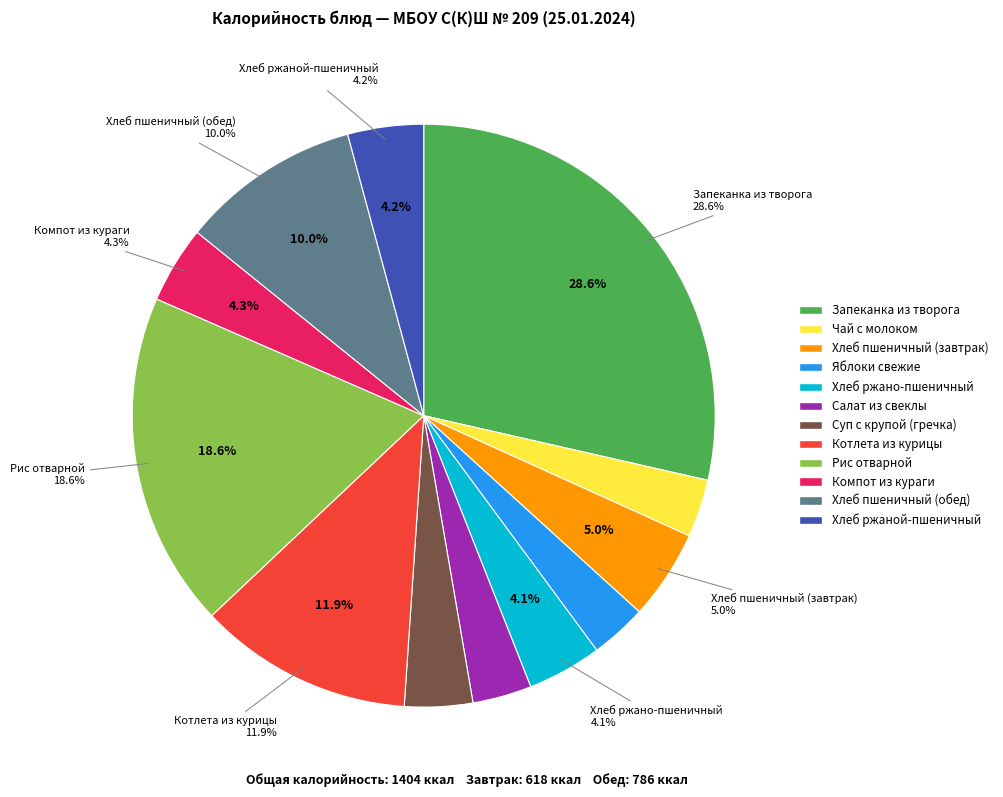

To the nearest percent, what is the average slice percentage?

8%